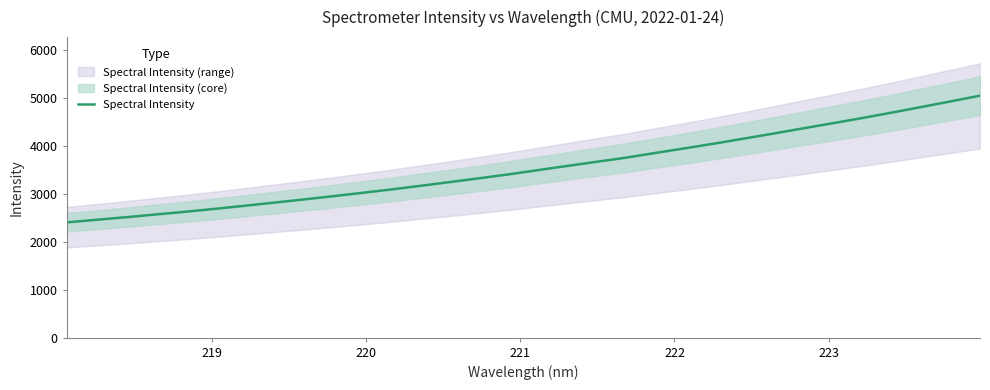

What is the minimum value shown in the chart?

2402.1